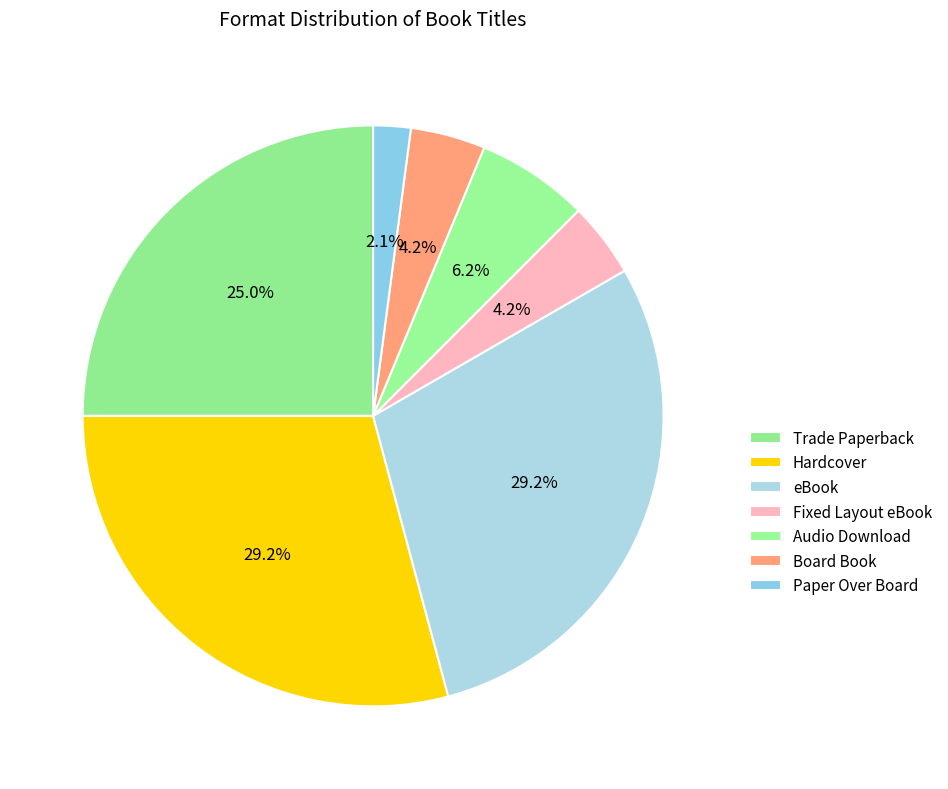

Does Hardcover account for over 50% of the chart?

No